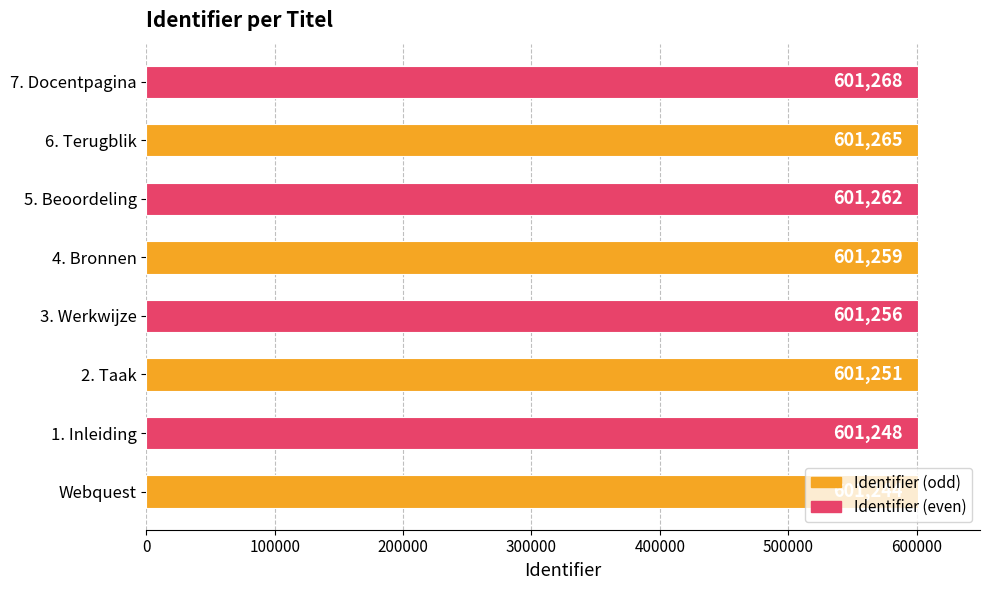

Is it true that the value at 4. Bronnen is 601259?

True